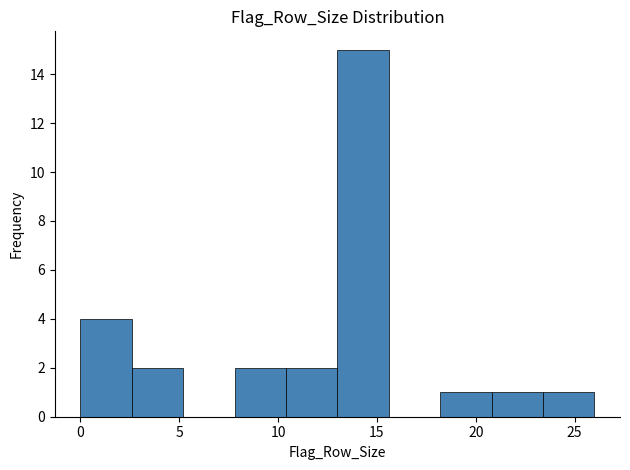

Reading left to right, transcribe this chart: for each bar, give the range it covers on the x-axis and its height. Neither the bar edges nor the heights are printed on the chart, so give them approximately, as read against the axes.

0.0 to 2.6: 4
2.6 to 5.2: 2
5.2 to 7.8: 0
7.8 to 10.4: 2
10.4 to 13.0: 2
13.0 to 15.6: 15
15.6 to 18.2: 0
18.2 to 20.8: 1
20.8 to 23.4: 1
23.4 to 26.0: 1